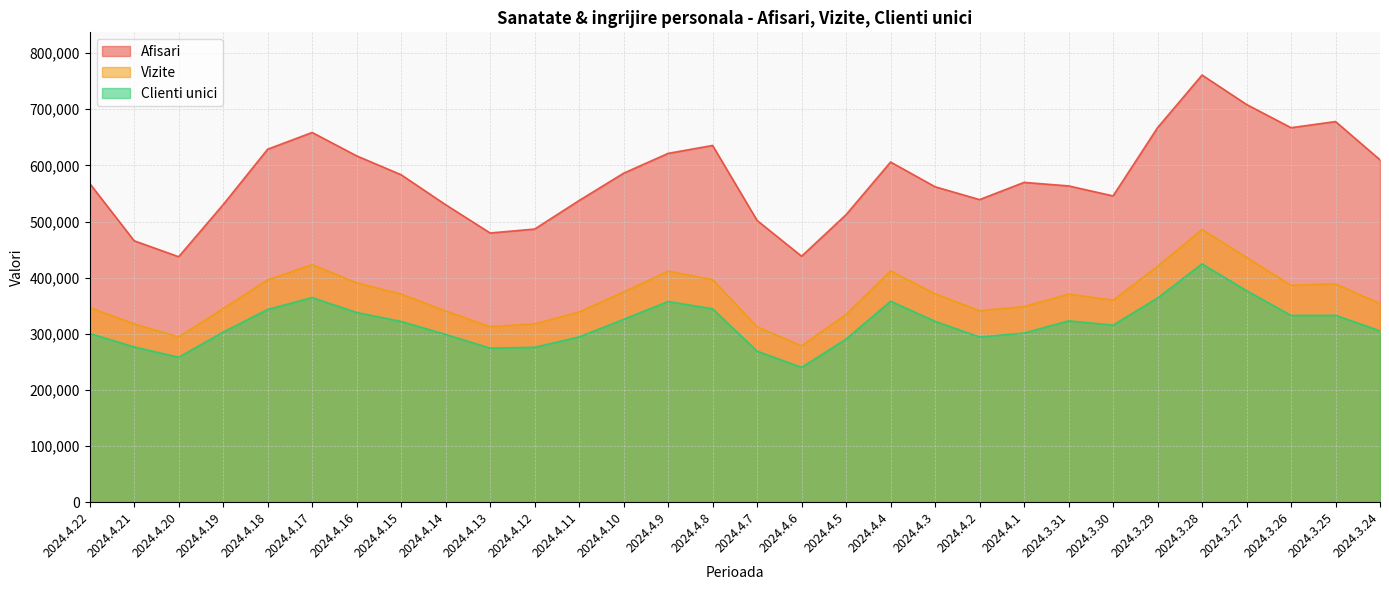

What is the value of the Clienti unici point at the 18th from the left?

290509